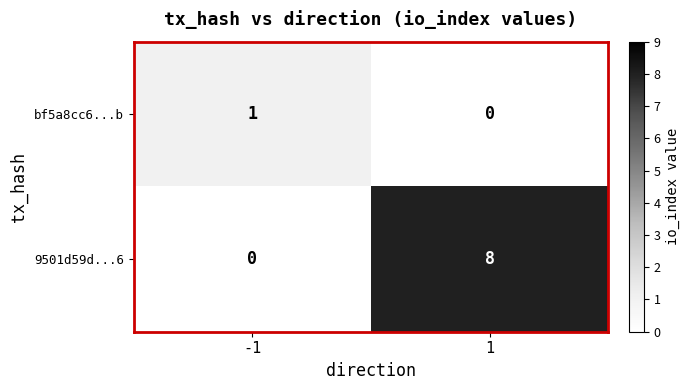

Read the 9501d59d...6 value at 1.

8